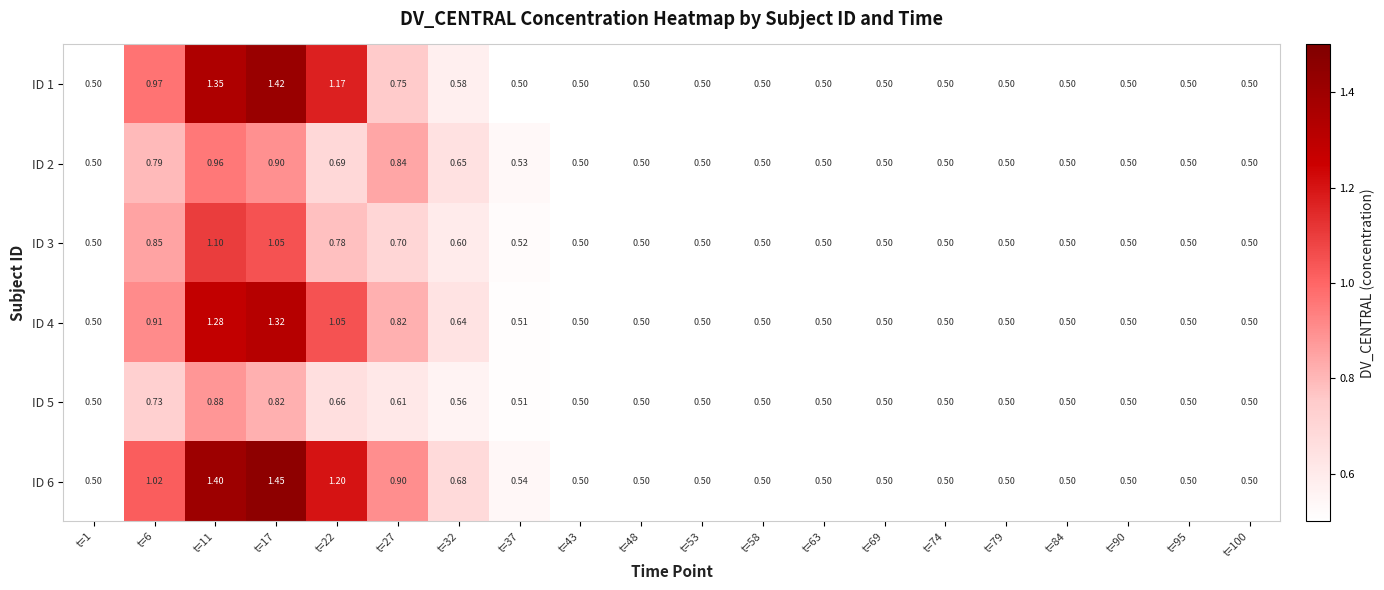

Which series has the largest total across all categories?

ID 6